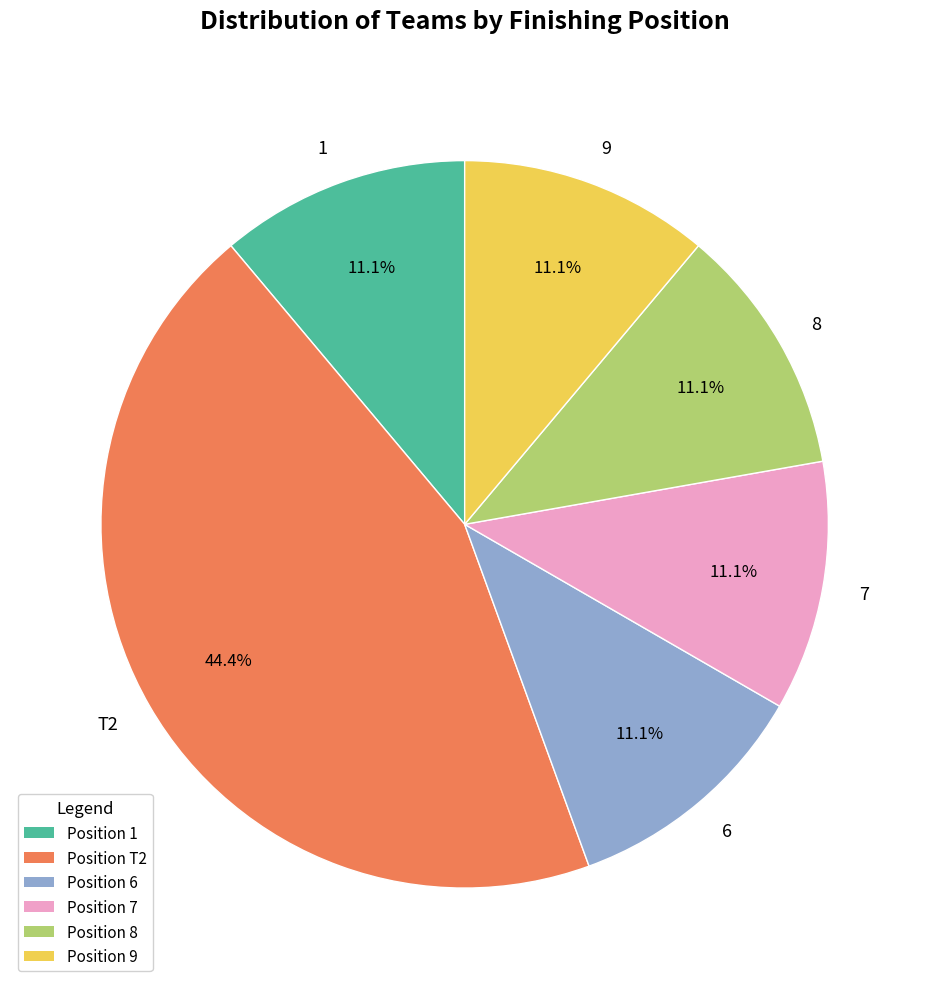

To the nearest percent, what is the average slice percentage?

17%